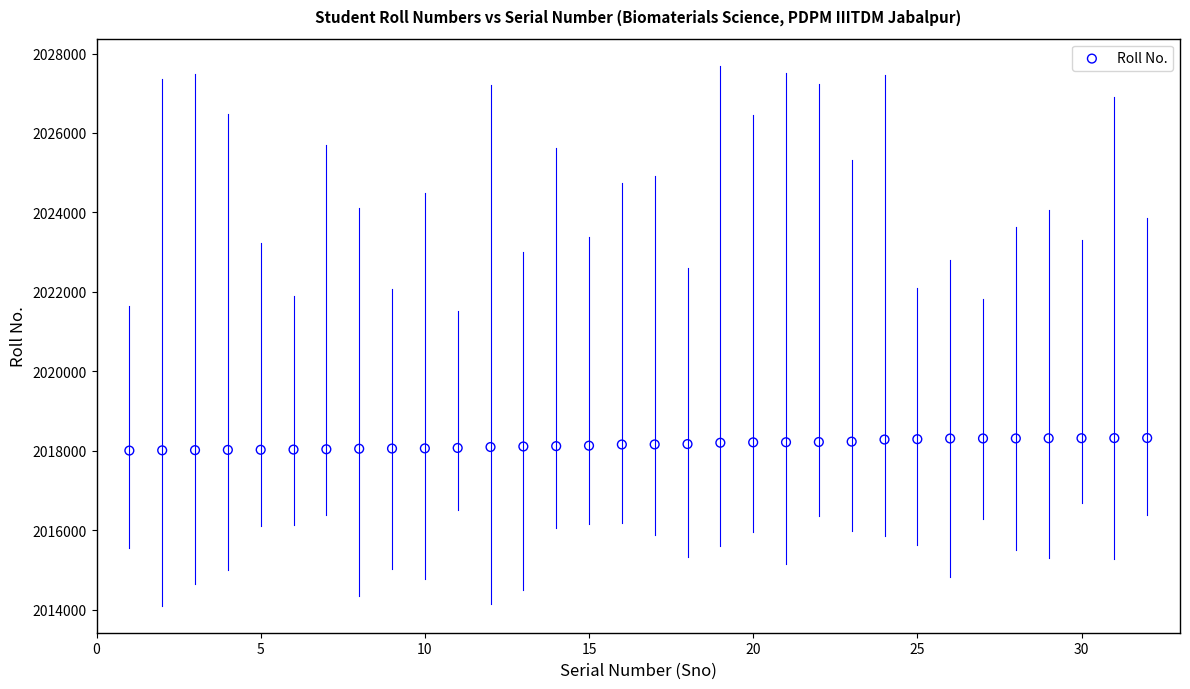

What is the range of X values (max minus min)?

31